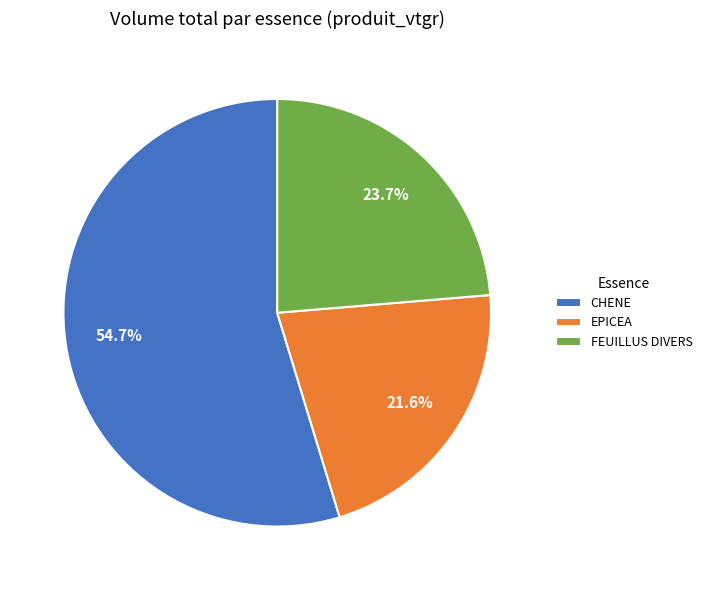

What percentage do EPICEA and FEUILLUS DIVERS together represent?

45.3%